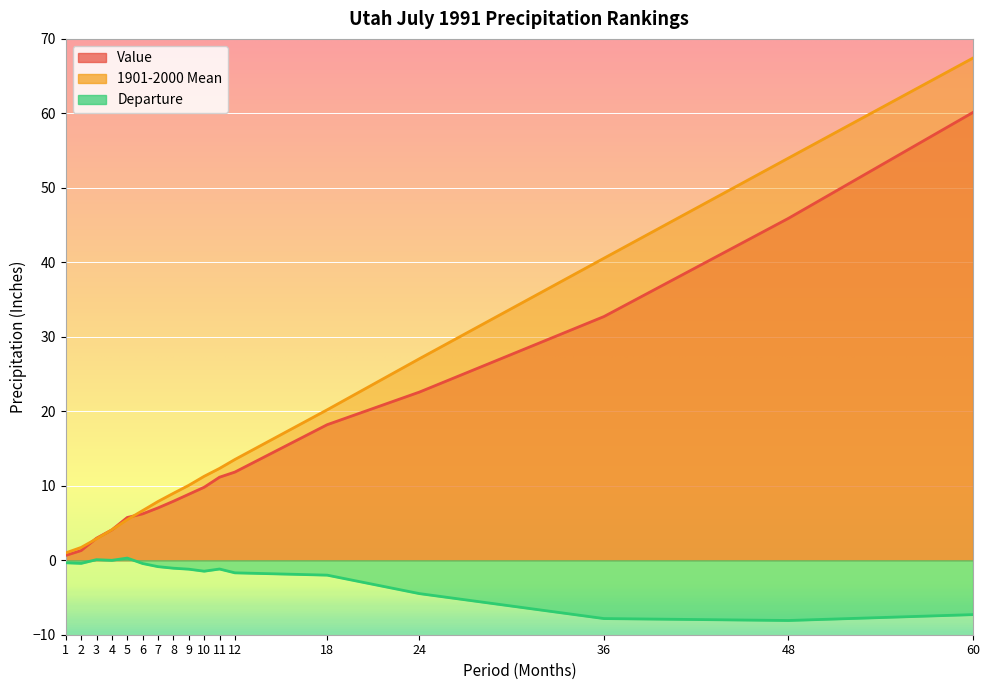

Is the value of 1901-2000 Mean at 10 greater than the value of Value at 2?

Yes